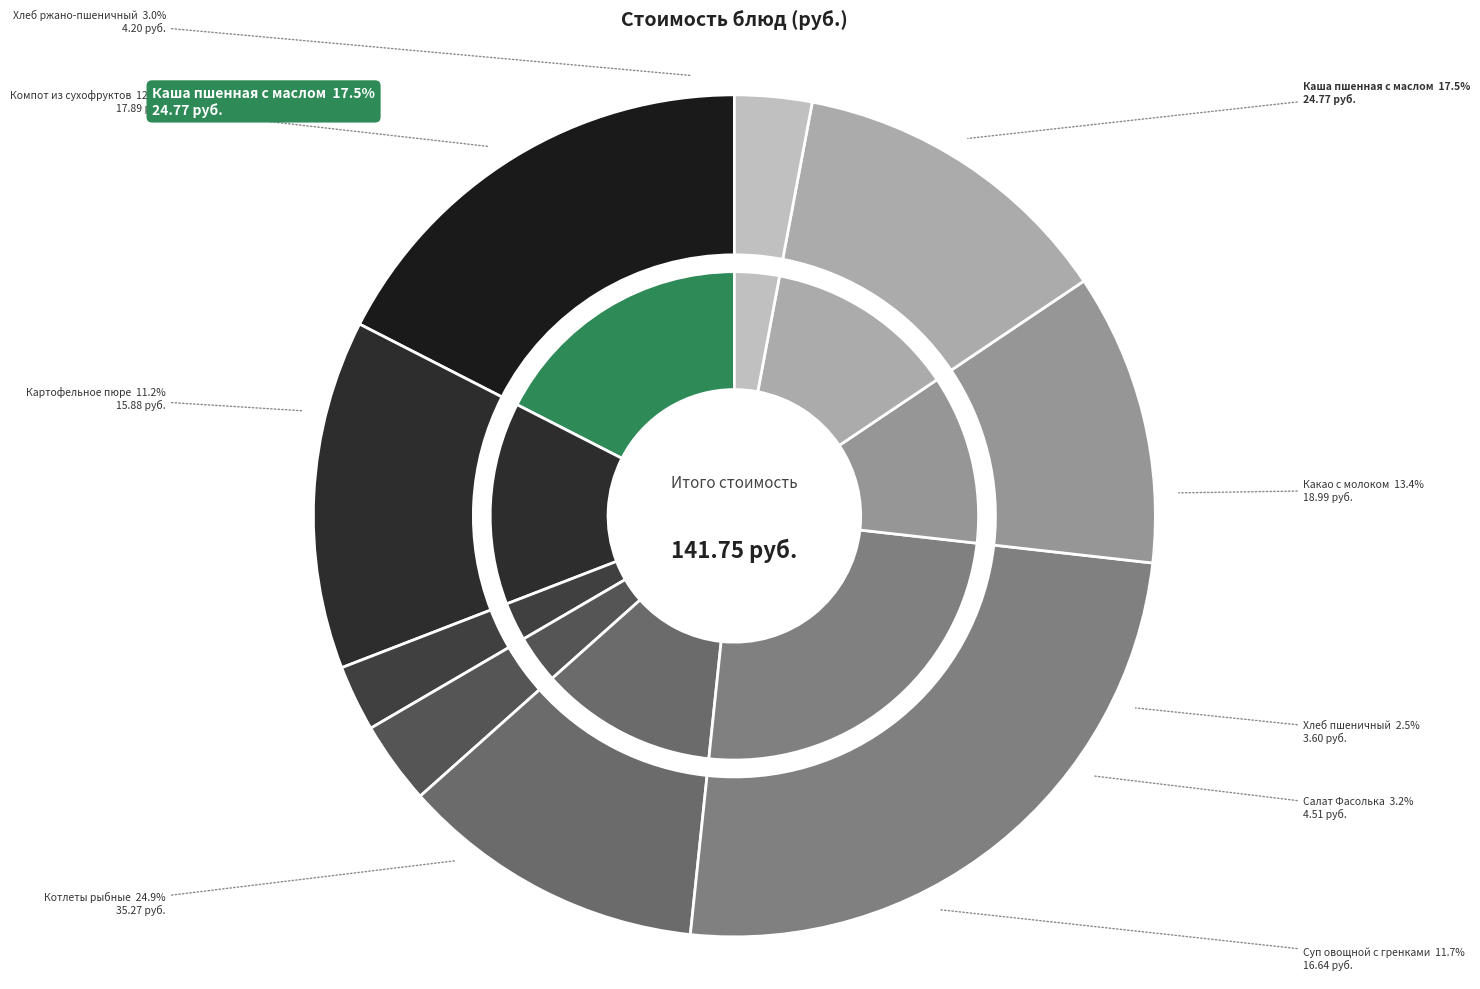

How many slices are in this pie chart?

9